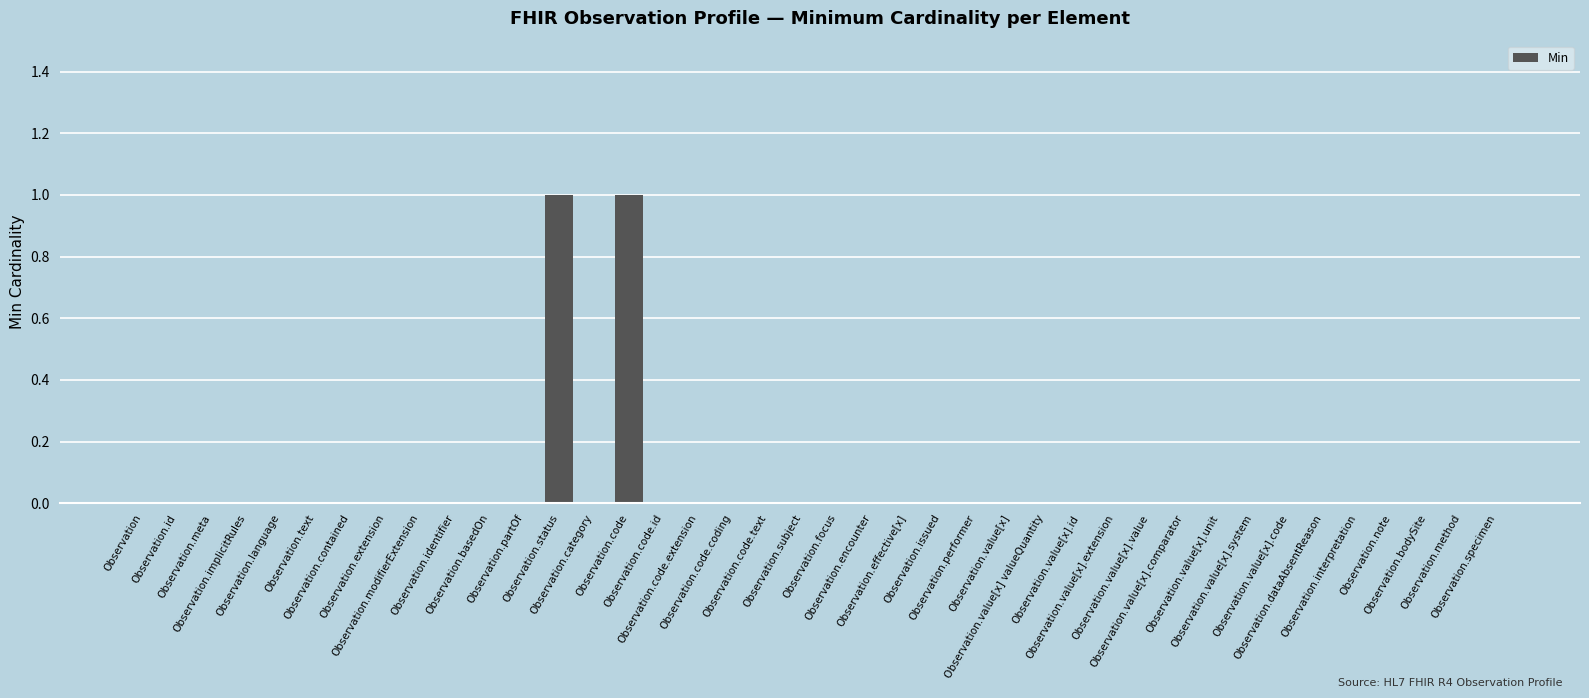

What position from the left is Observation.value[x].code?

34